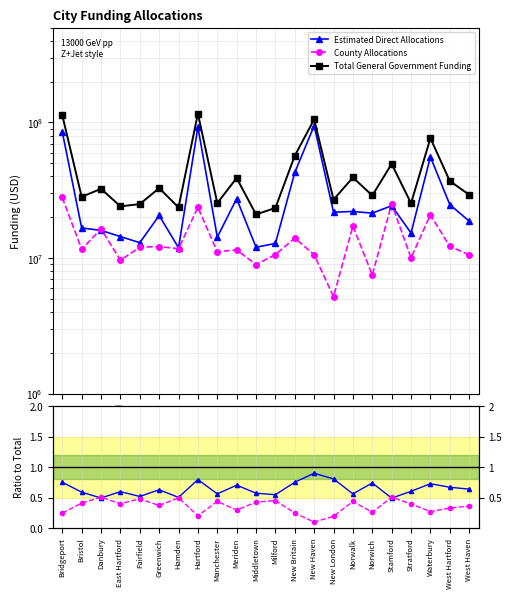

The value of Total General Government Funding at Bristol is 28322487.5. True or false?

True